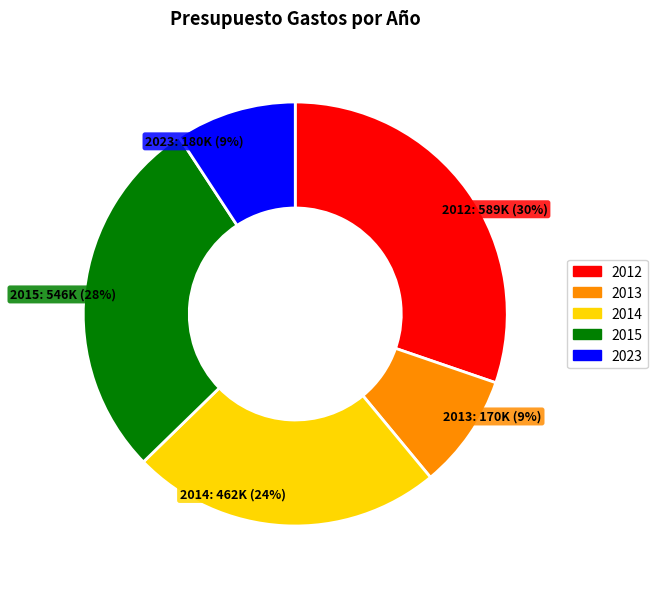

What is the ratio of the value at 2015 to the value at 2012?

0.9